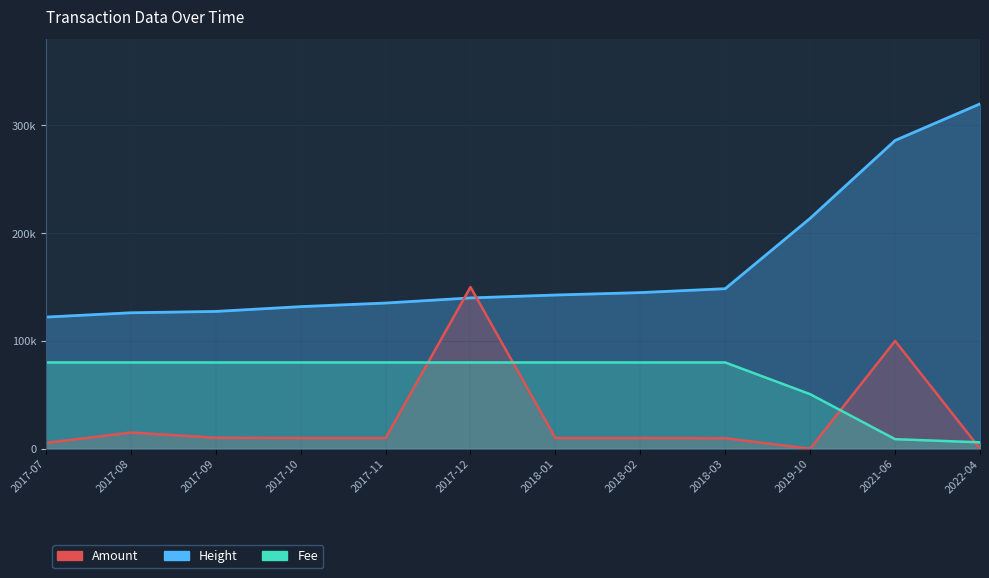

What is the difference between the Fee values at 2017-09 and 2021-06?

71.2